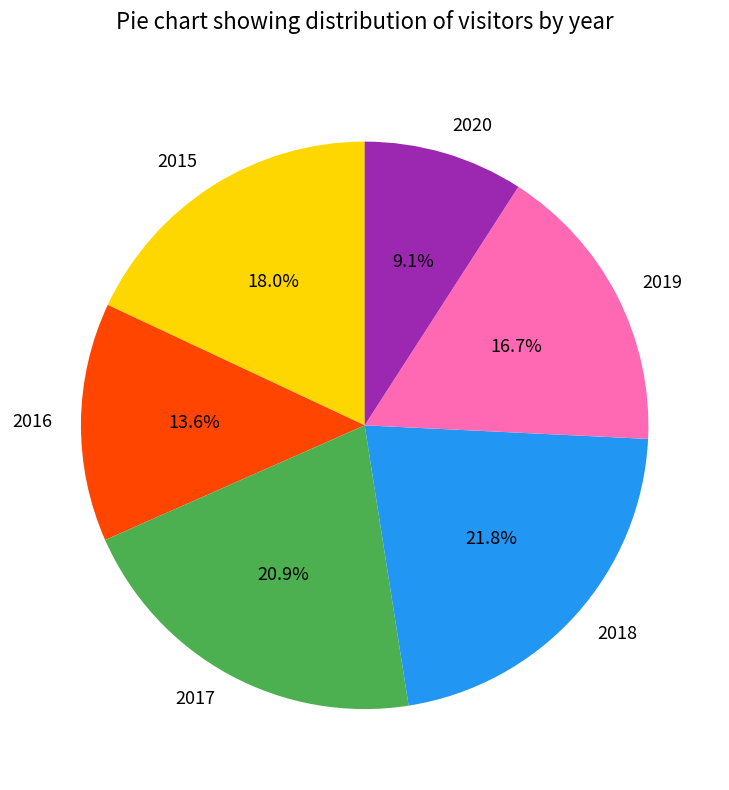

Is there any slice that represents more than half of the pie?

No